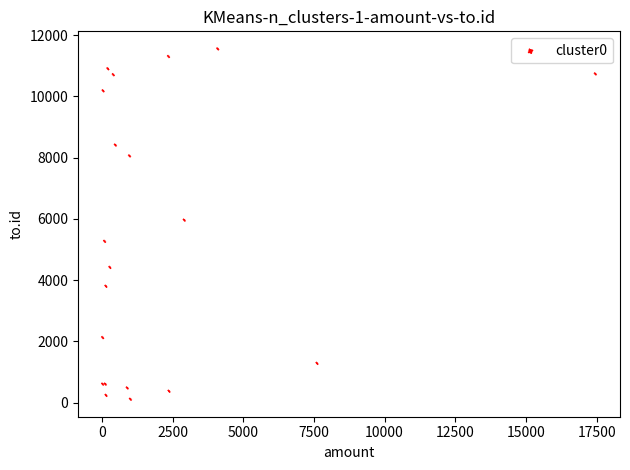

What Y value in the scatter plot is closest to 5831?

5959